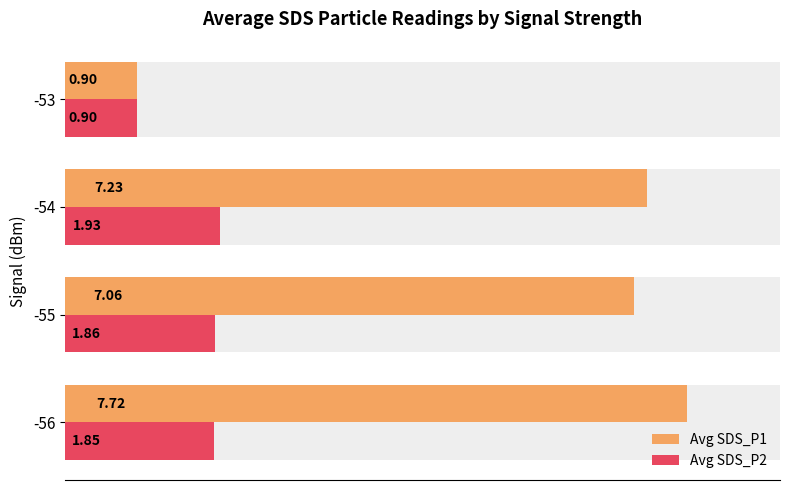

Which has a higher value, -54 or -53?

-54